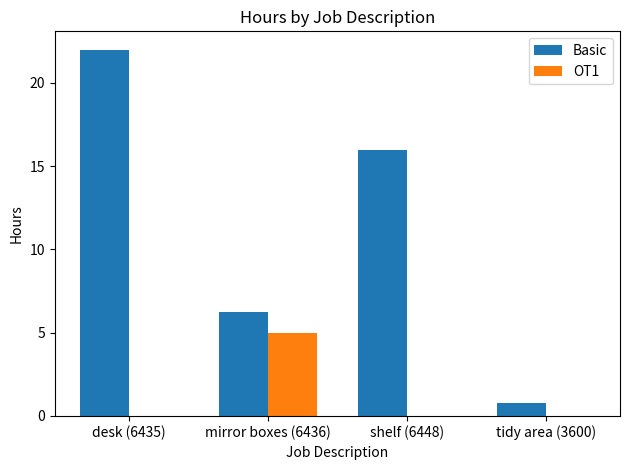

True or false: OT1 has a value of 0.0 at desk (6435).

True